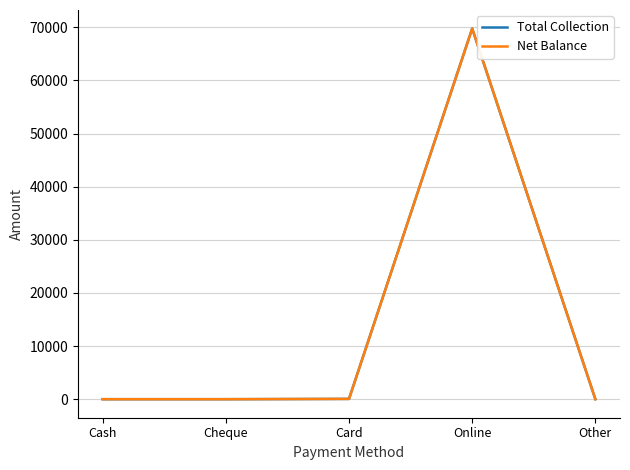

What is the highest value of the Net Balance series?

69771.9